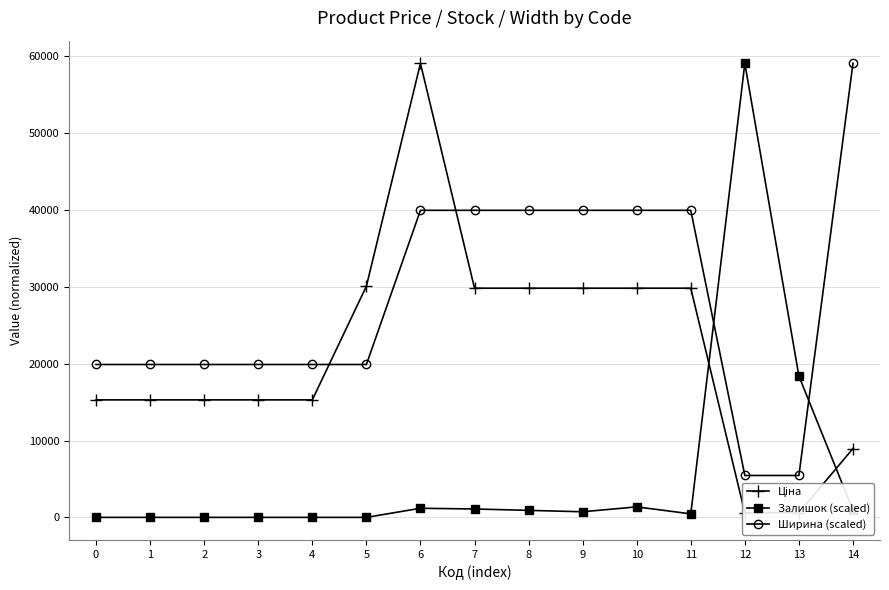

How many times do Ціна and Ширина (scaled) cross each other?

2